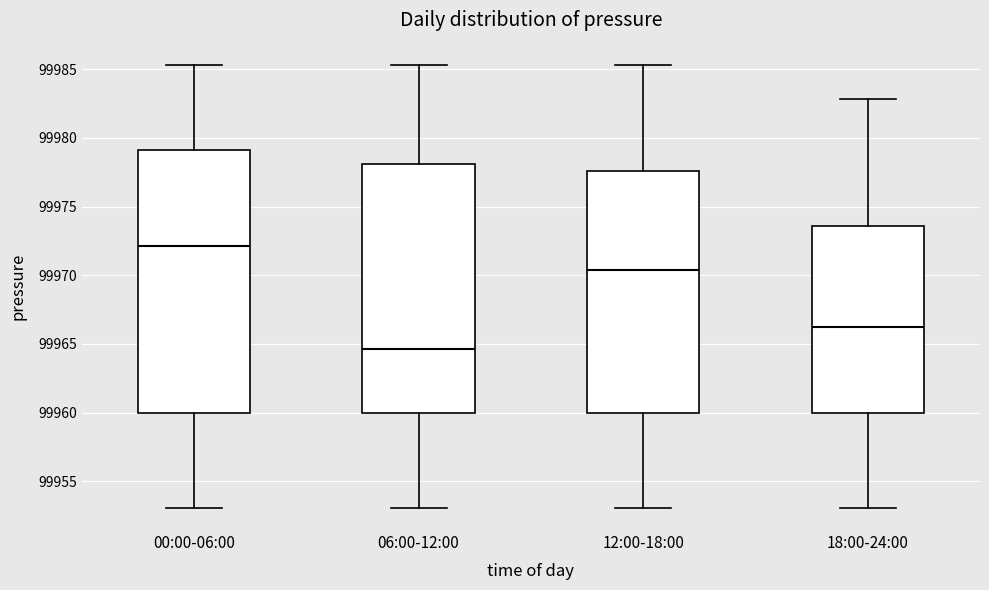

Reading left to right, read every box against the y-axis: the position of its median line, the range the box covers, and the ends of its whiskers. The values are not printed on the chart, so give them approximately, as read against the axis.

00:00-06:00: median 99972.0, box 99960.0 to 99979.0, whiskers 99953.0 to 99985.5
06:00-12:00: median 99964.5, box 99960.0 to 99978.0, whiskers 99953.0 to 99985.5
12:00-18:00: median 99970.5, box 99960.0 to 99977.5, whiskers 99953.0 to 99985.5
18:00-24:00: median 99966.5, box 99960.0 to 99973.5, whiskers 99953.0 to 99983.0